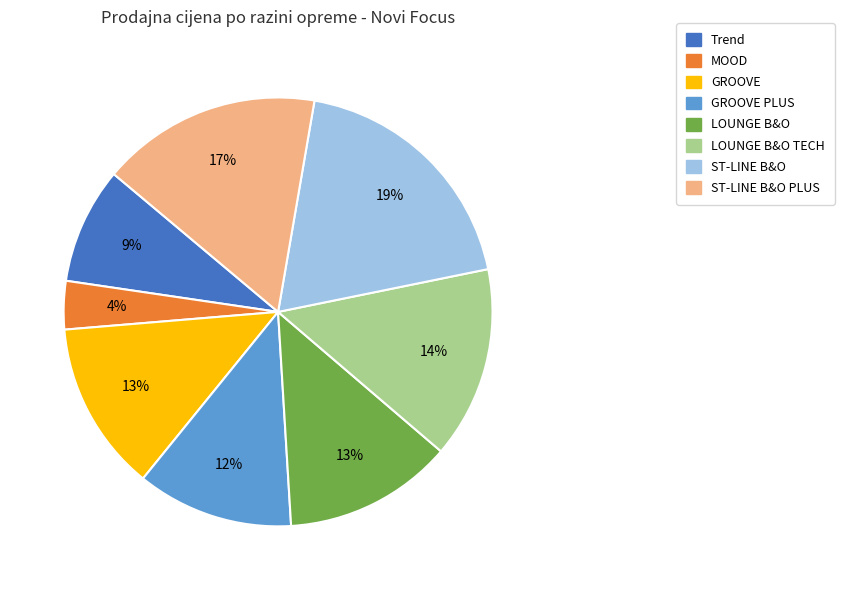

To the nearest percent, what is the difference between the largest and smallest slice percentages?

15%